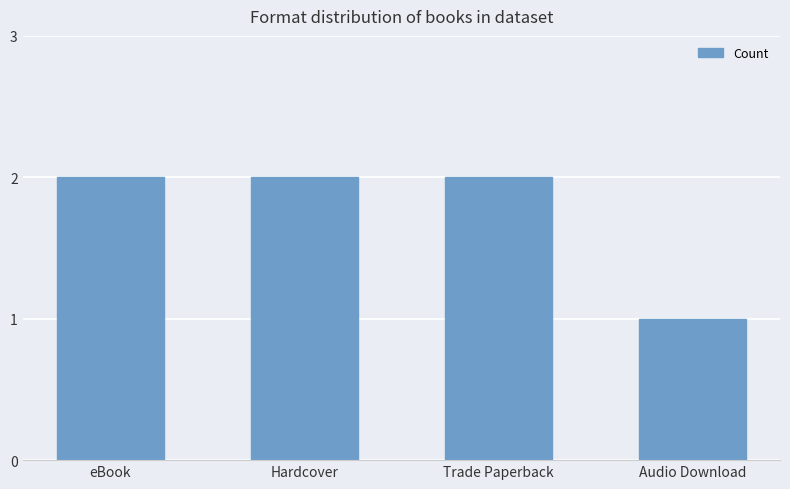

What is the label of the 4th bar from the right?

eBook